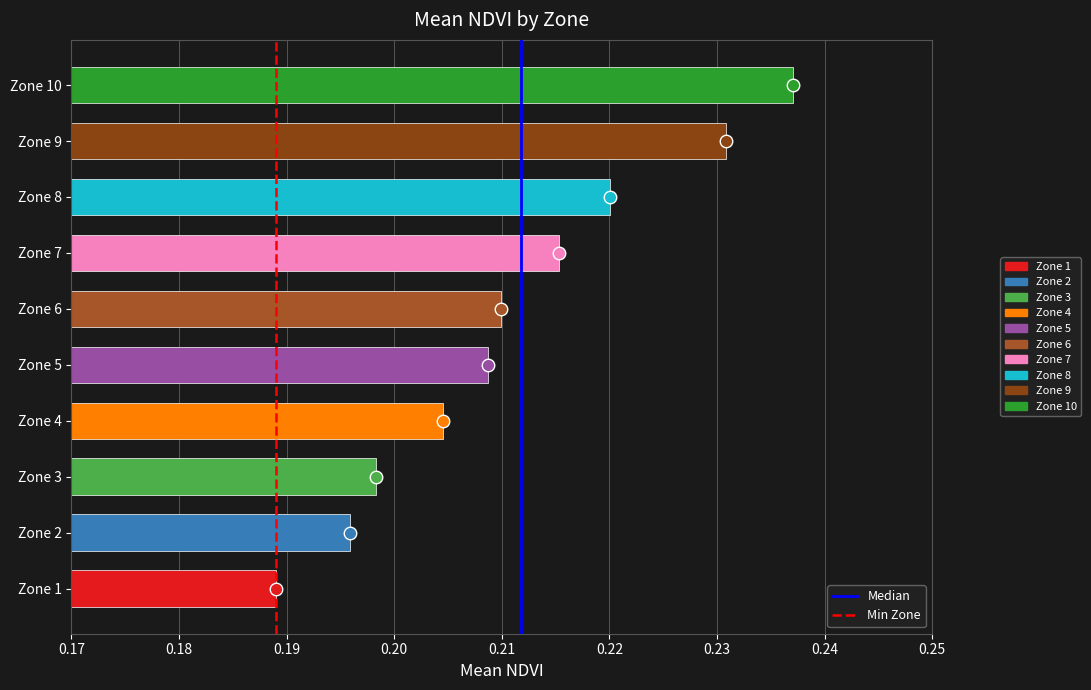

Which category has the lowest value across all series?

Zone 1